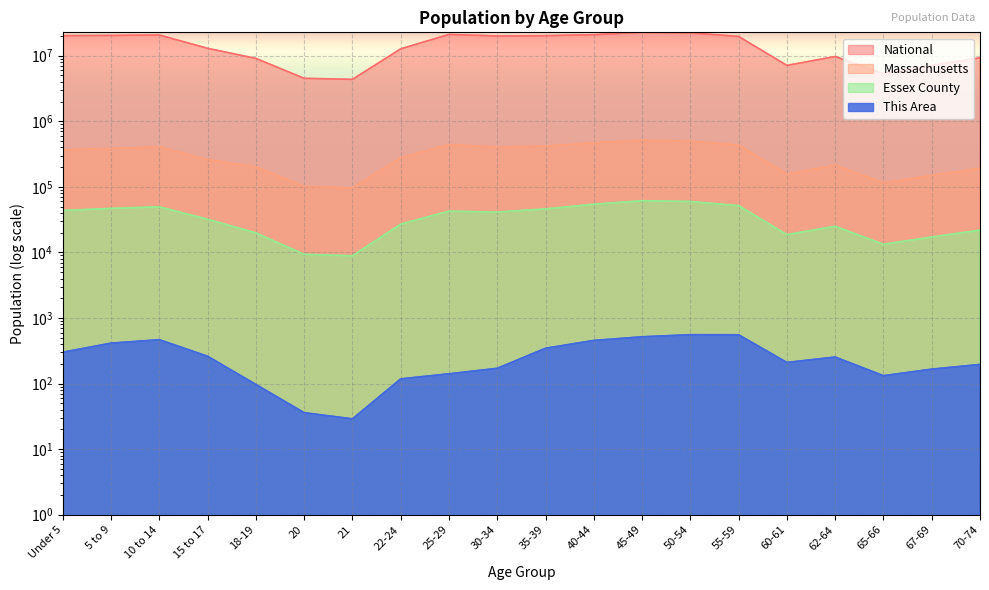

Where is the first local maximum for Essex County?

10 to 14